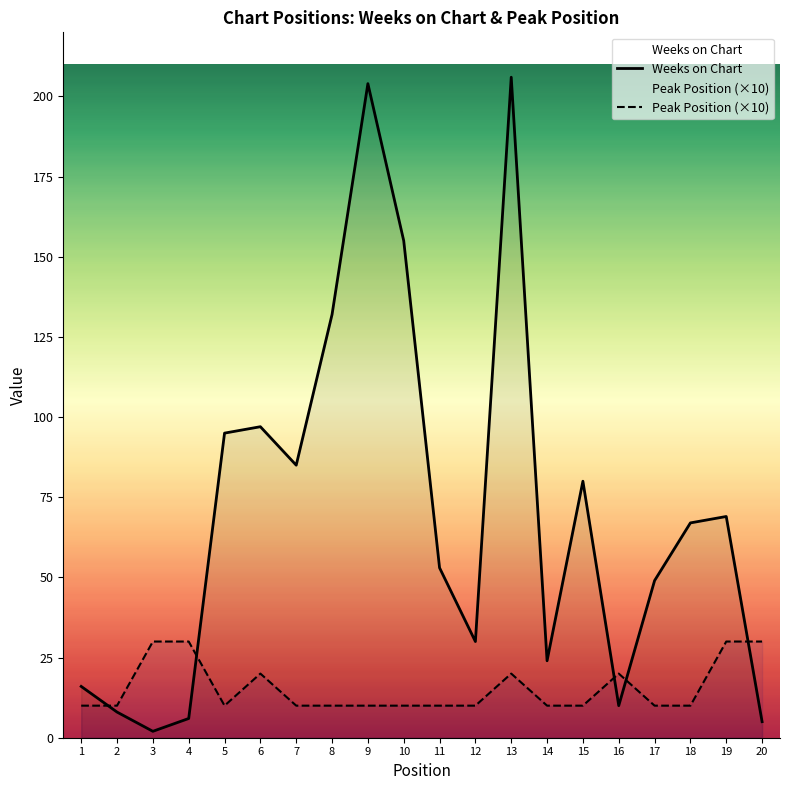

What is the difference between the highest and lowest values at 1?

6